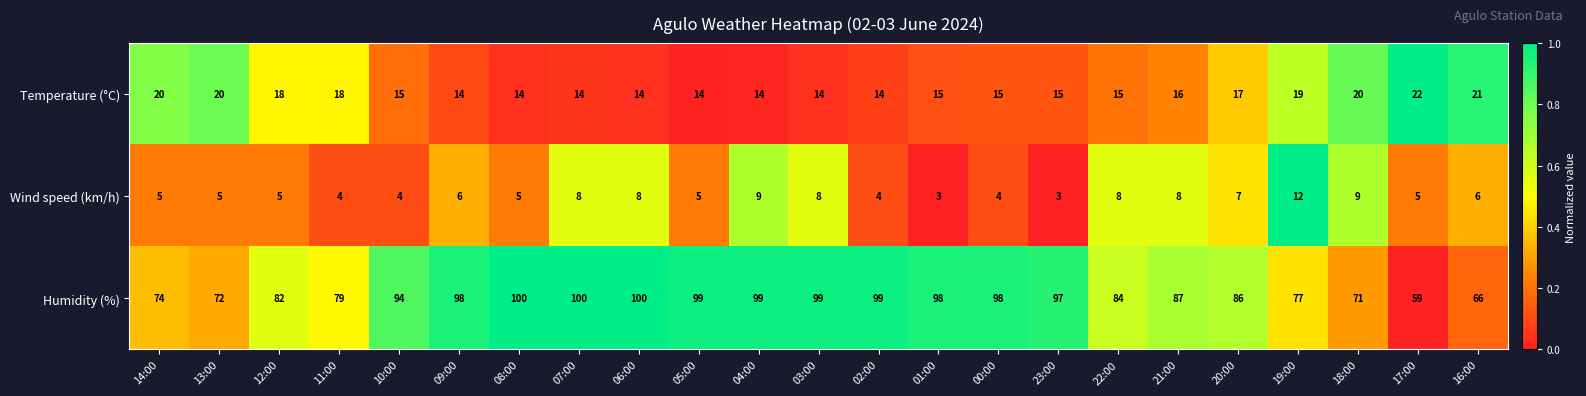

At 00:00, list the series in order from smallest to largest.

Wind speed (km/h), Temperature (°C), Humidity (%)